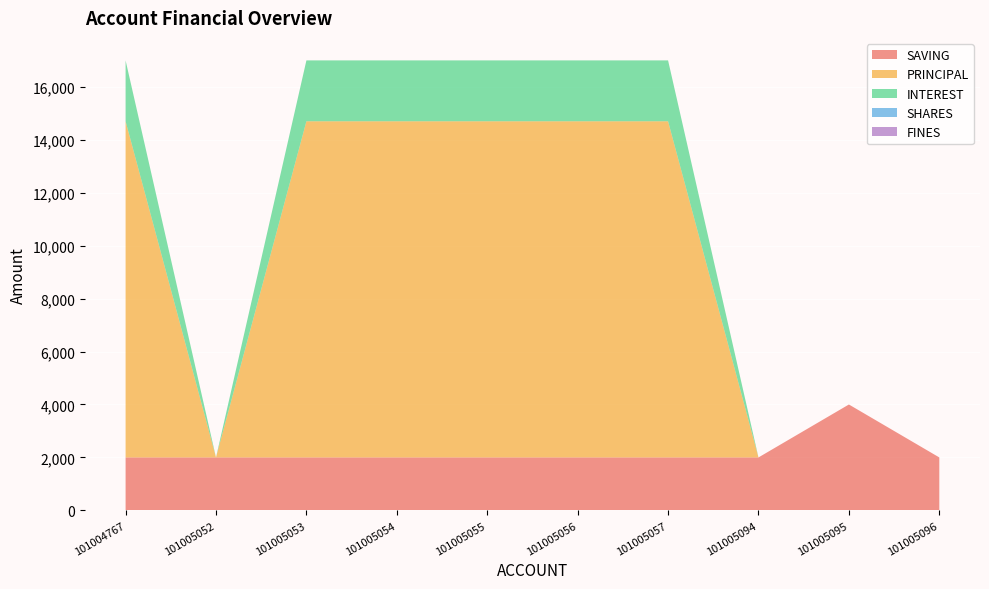

Reading left to right, extract all data points from this chart.

SAVING: 101004767=2000	101005052=2000	101005053=2000	101005054=2000	101005055=2000	101005056=2000	101005057=2000	101005094=2000	101005095=4000	101005096=2000
PRINCIPAL: 101004767=12700	101005052=0	101005053=12700	101005054=12700	101005055=12700	101005056=12700	101005057=12700	101005094=0	101005095=0	101005096=0
INTEREST: 101004767=2300	101005052=0	101005053=2300	101005054=2300	101005055=2300	101005056=2300	101005057=2300	101005094=0	101005095=0	101005096=0
SHARES: 101004767=0	101005052=0	101005053=0	101005054=0	101005055=0	101005056=0	101005057=0	101005094=0	101005095=0	101005096=0
FINES: 101004767=0	101005052=0	101005053=0	101005054=0	101005055=0	101005056=0	101005057=0	101005094=0	101005095=0	101005096=0